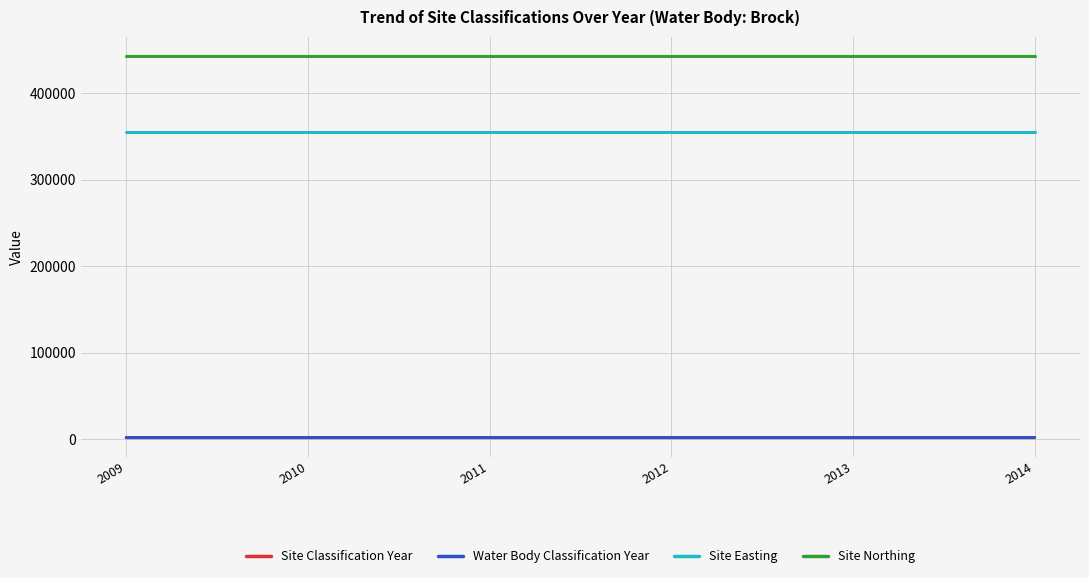

Is this an area chart (filled region under the line)?

No